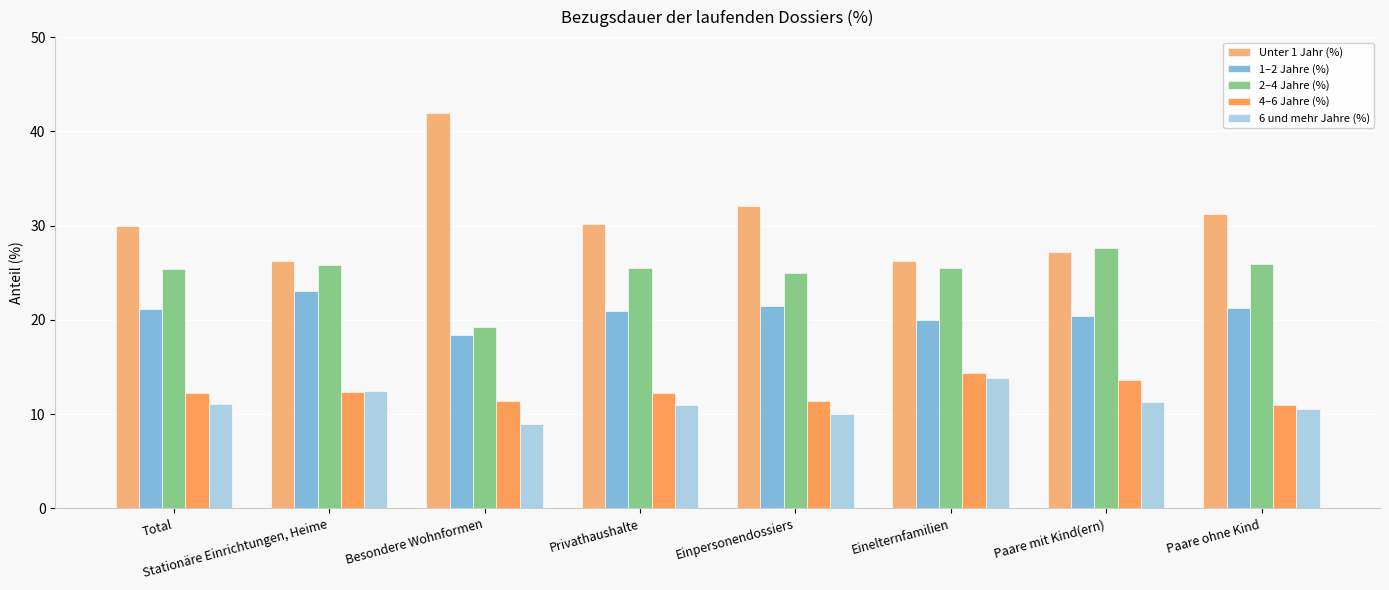

What is the difference between the maximum and second lowest values in the Unter 1 Jahr (%) series?

15.6